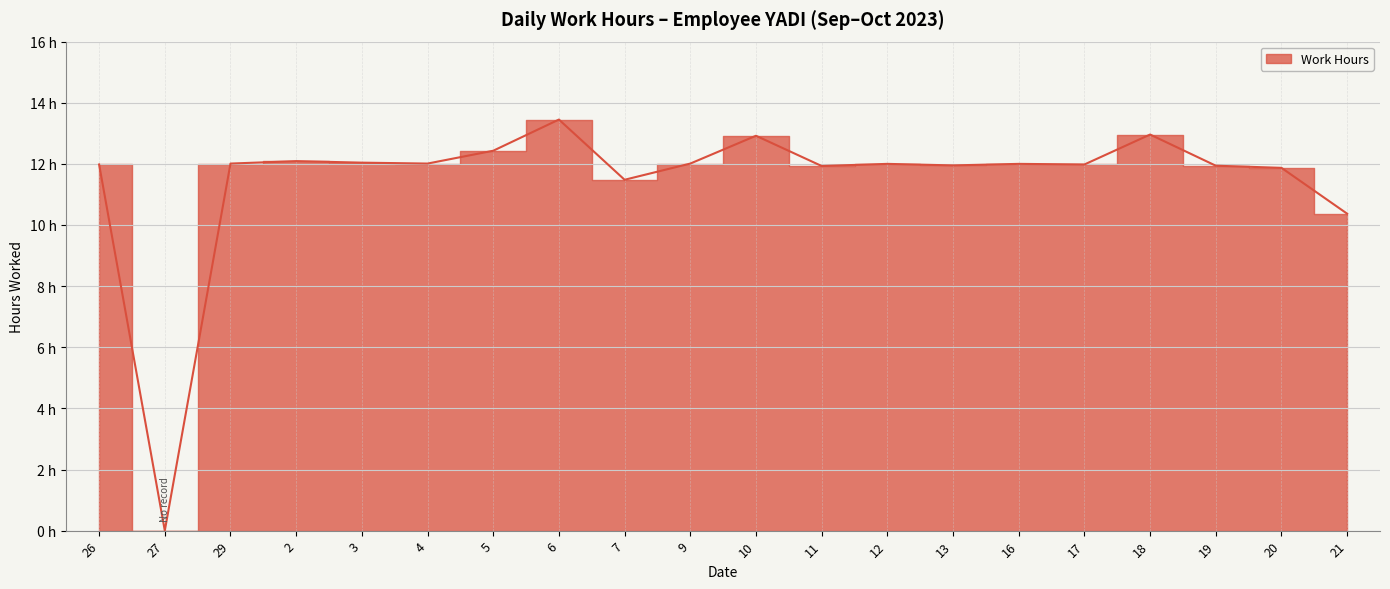

List the labels in order of value, smallest first.

27, 21, 7, 20, 11, 19, 13, 26, 17, 12, 16, 29, 4, 9, 3, 2, 5, 10, 18, 6